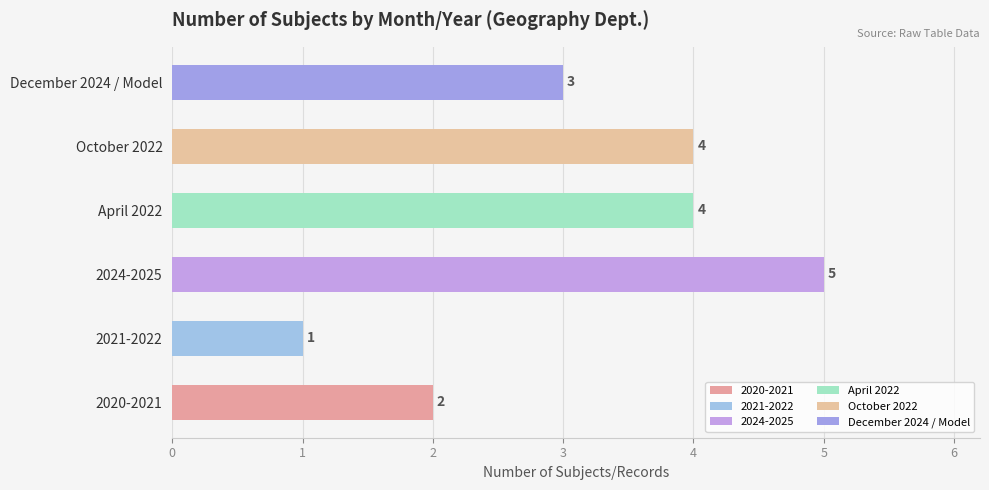

Is it true that the value at 2021-2022 is 1?

True